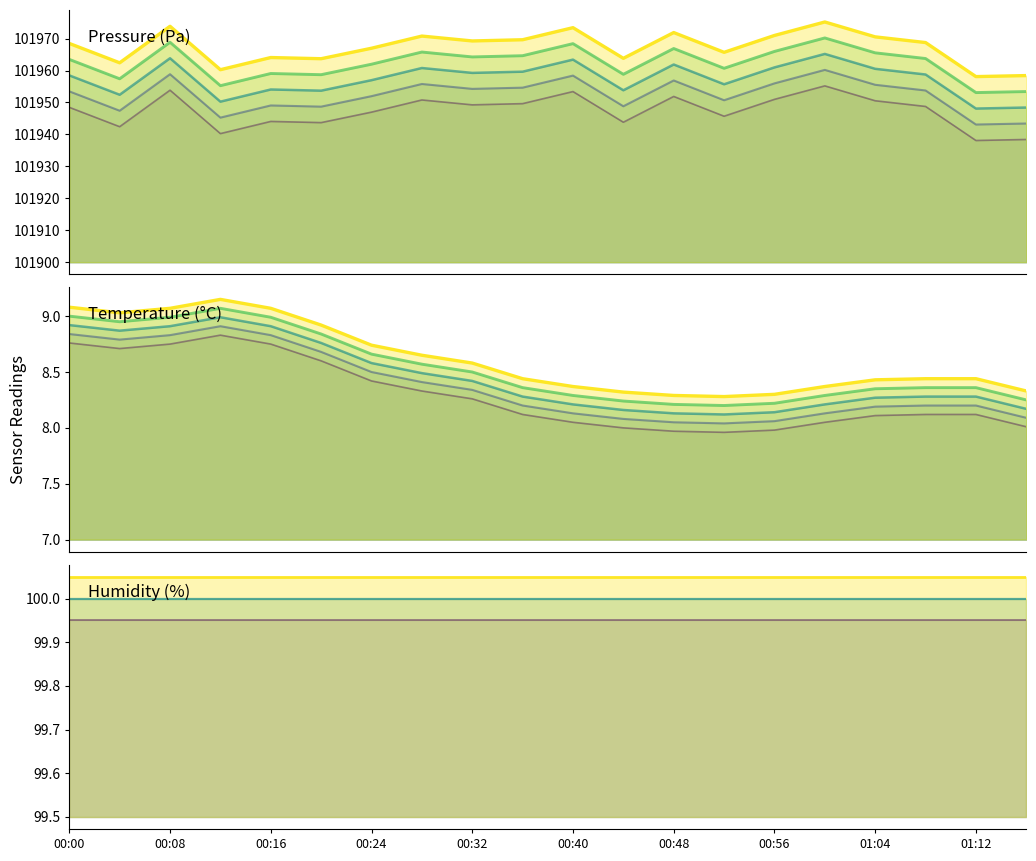

True or false: humidity has a value of 100.0 at 09:00.

True